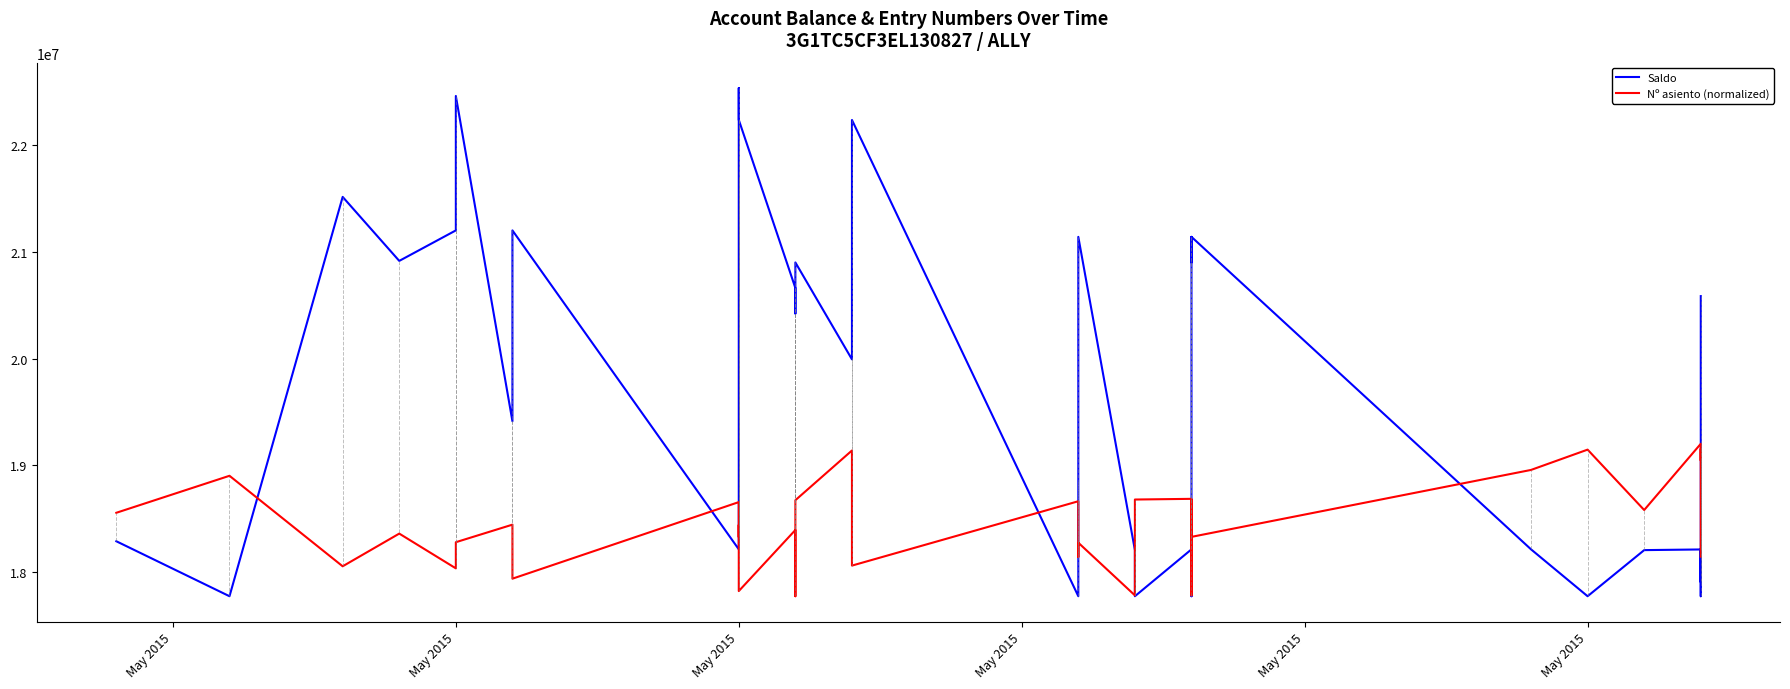

Which category has the highest value across all series?

May 2015